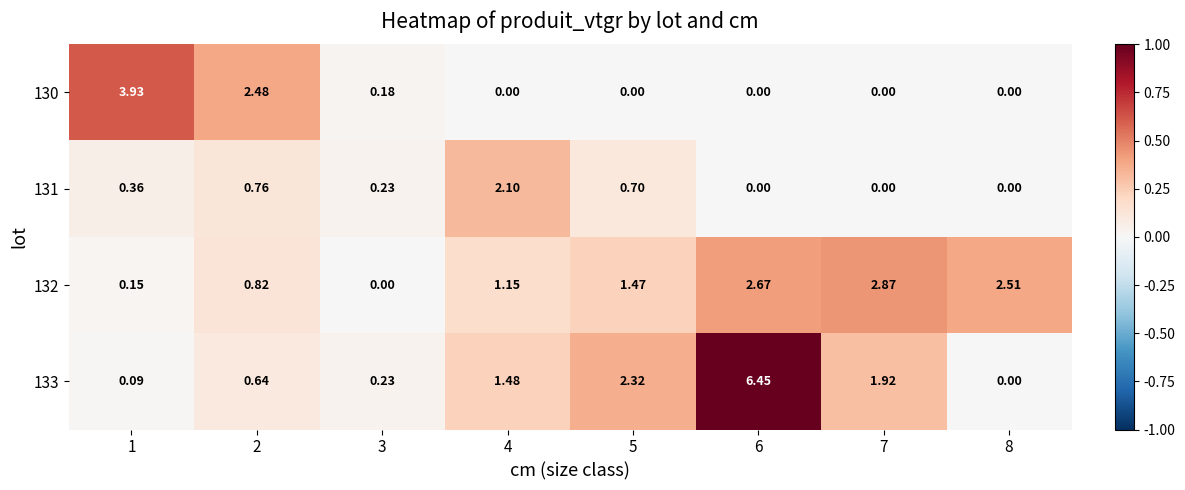

Is the value of 130 at 3 greater than the value of 131 at 2?

No